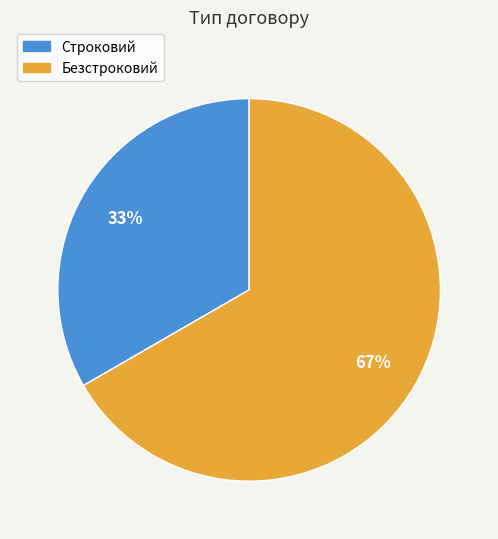

To the nearest percent, what percentage of the pie is Безстроковий?

67%